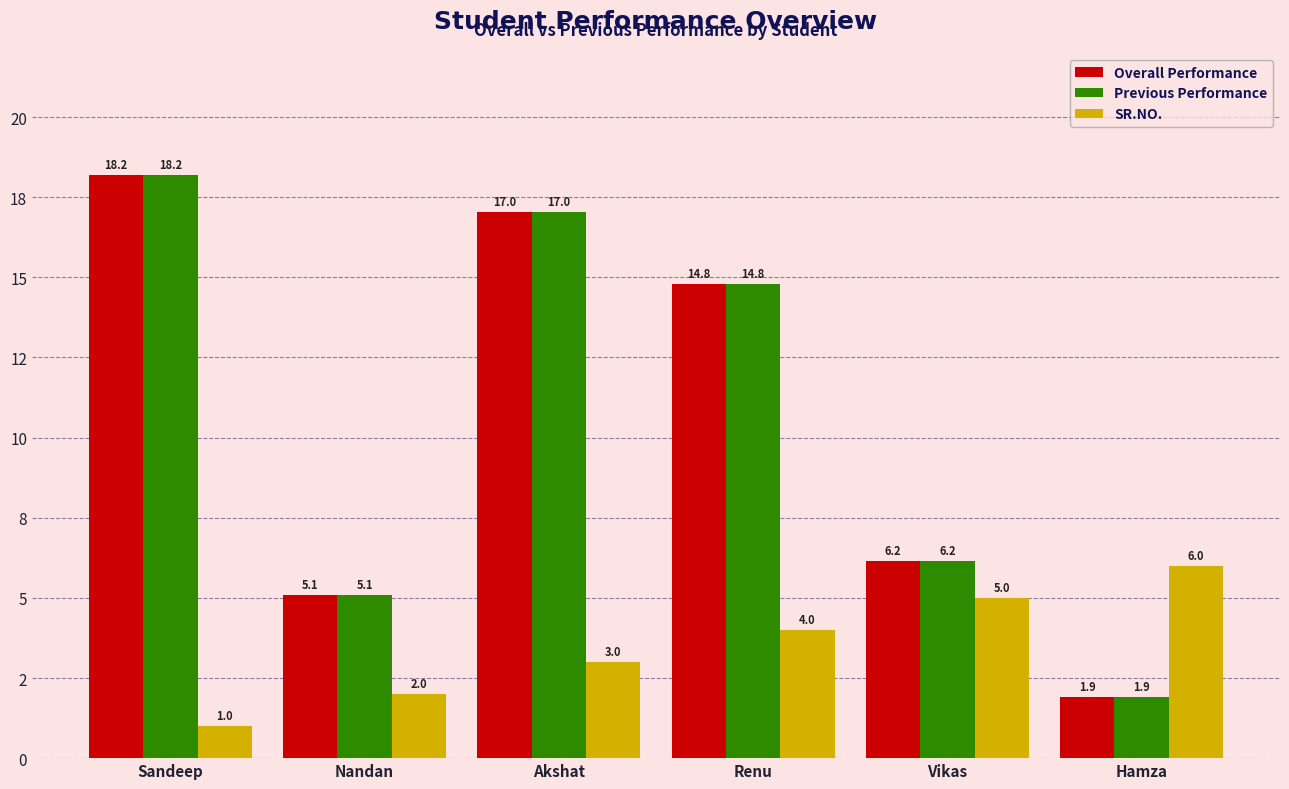

Which series has the largest range (max minus min)?

Overall Performance